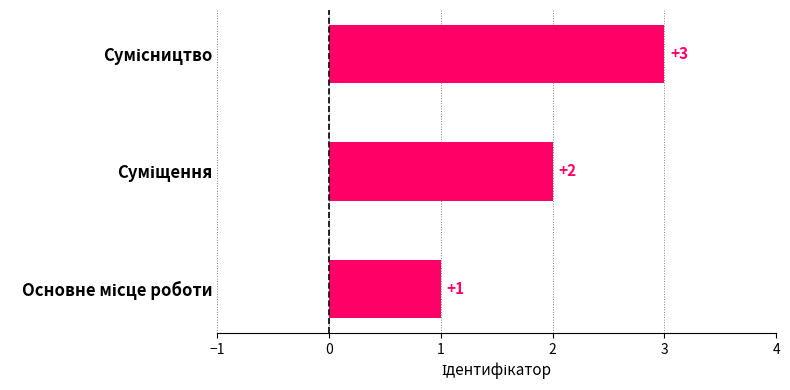

What is the maximum value shown in the chart?

3